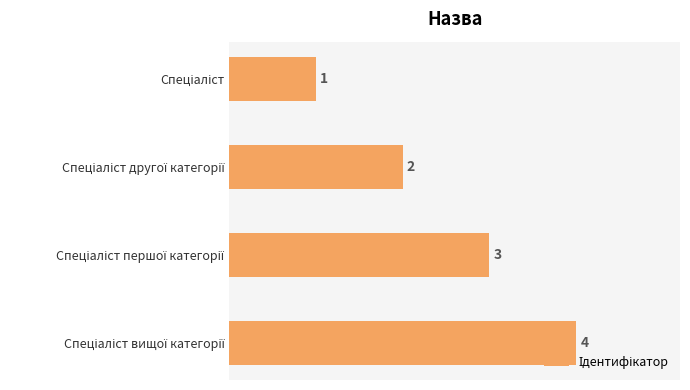

What is the maximum value shown in the chart?

4